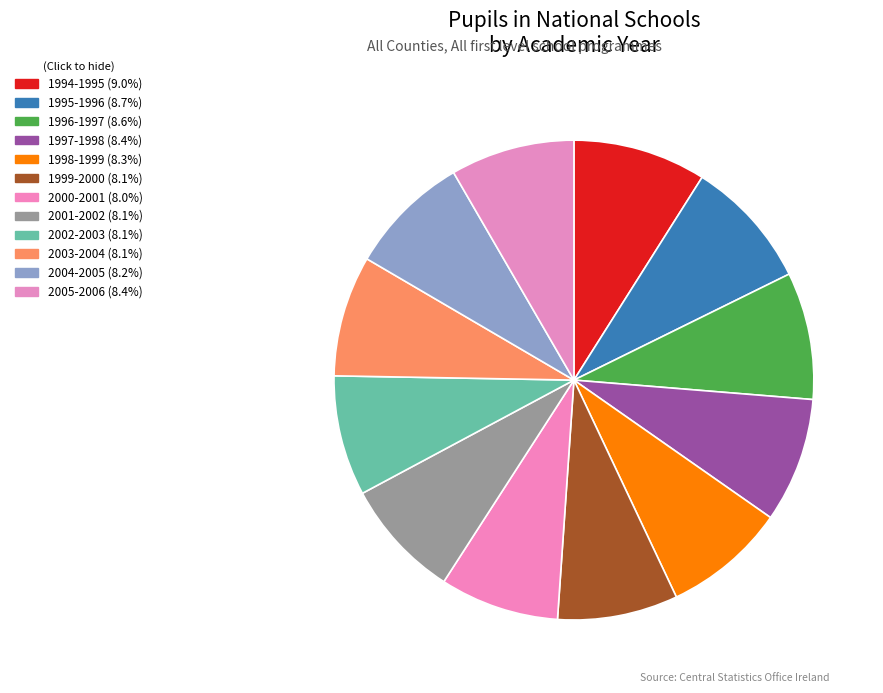

What percentage is the 1996-1997 slice, to the nearest percent?

9%